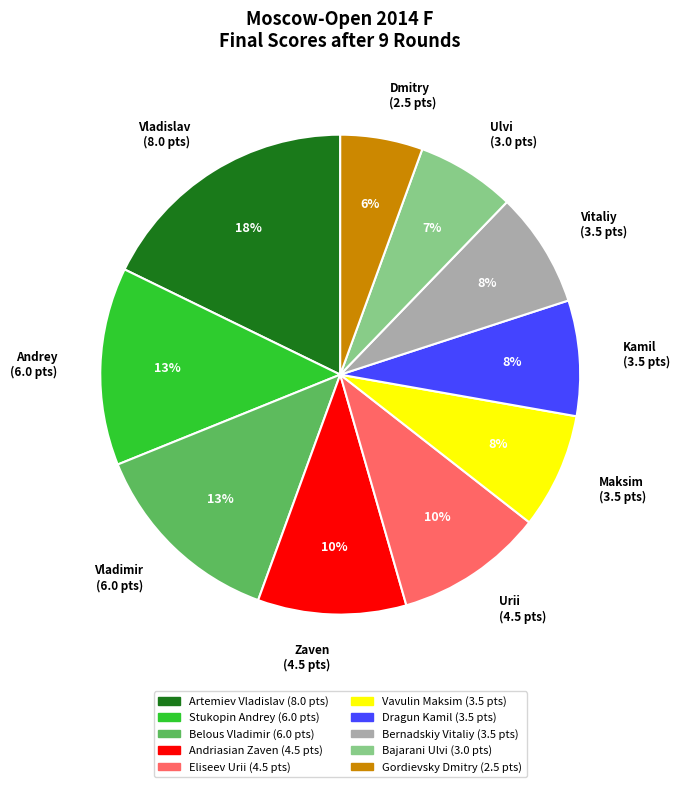

Which slice is the largest?

Vladislav (8.0 pts)